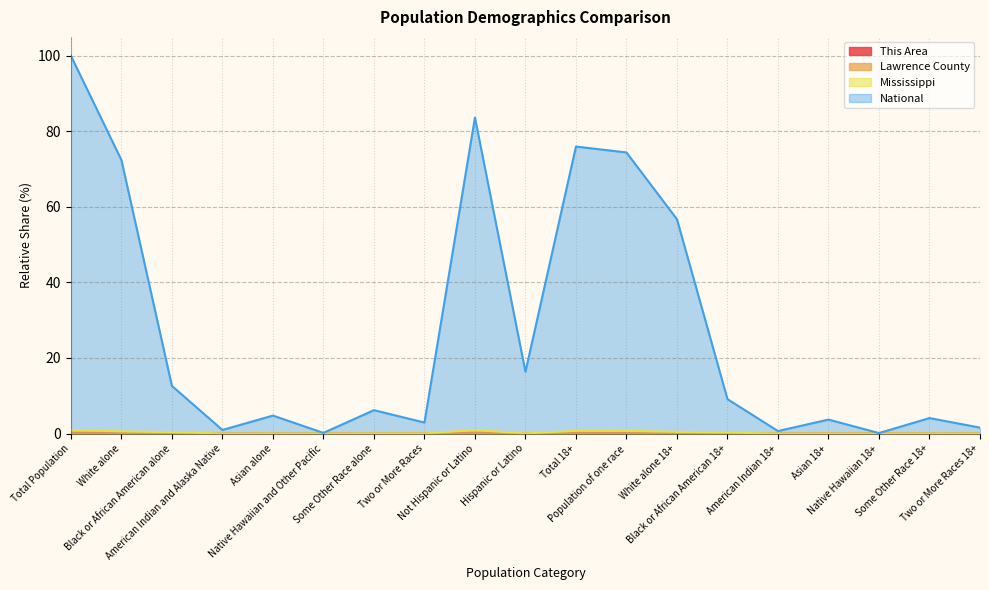

True or false: Lawrence County has more than 0 points higher than both neighbors.

True